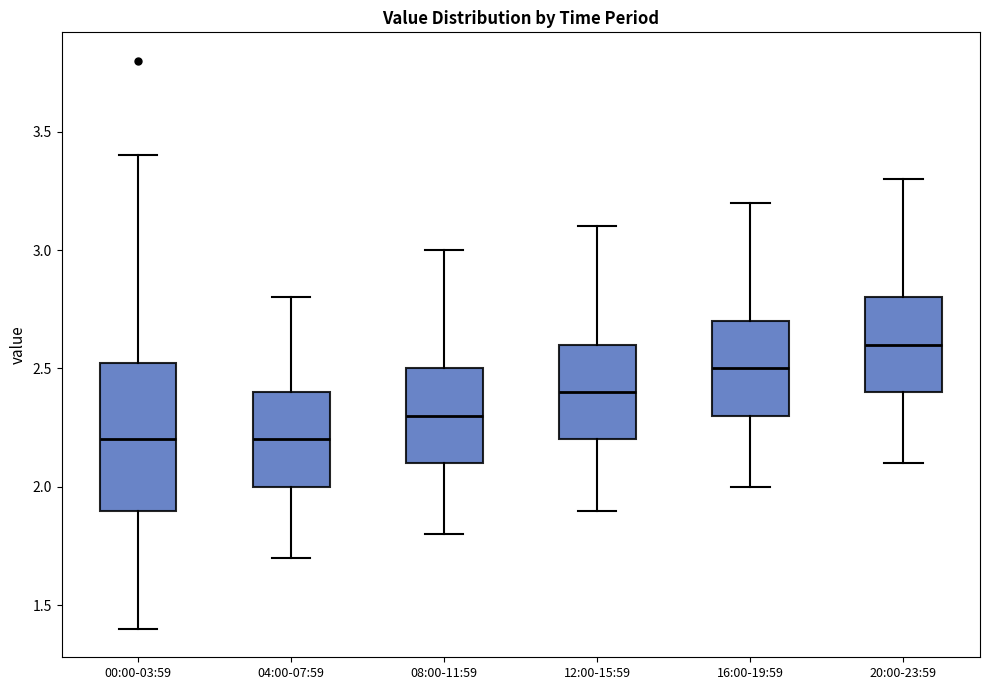

Comparing the boxes themselves (not the whiskers), which one is the tallest?

00:00-03:59